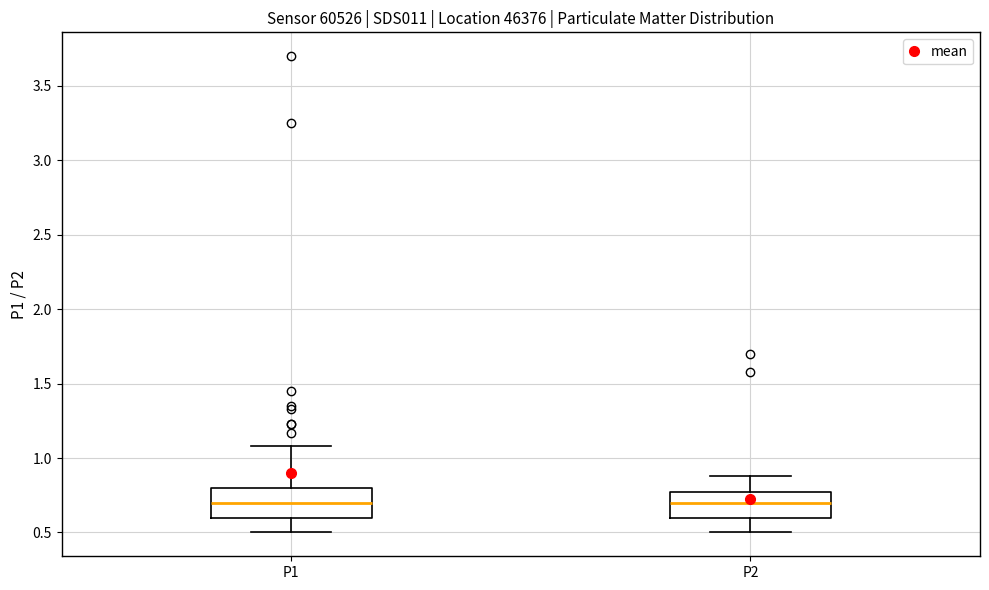

Reading left to right, read every box against the y-axis: the position of its median line, the range the box covers, and the ends of its whiskers. The values are not printed on the chart, so give them approximately, as read against the axis.

P1: median 0.70, box 0.60 to 0.80, whiskers 0.50 to 1.10
P2: median 0.70, box 0.60 to 0.75, whiskers 0.50 to 0.90